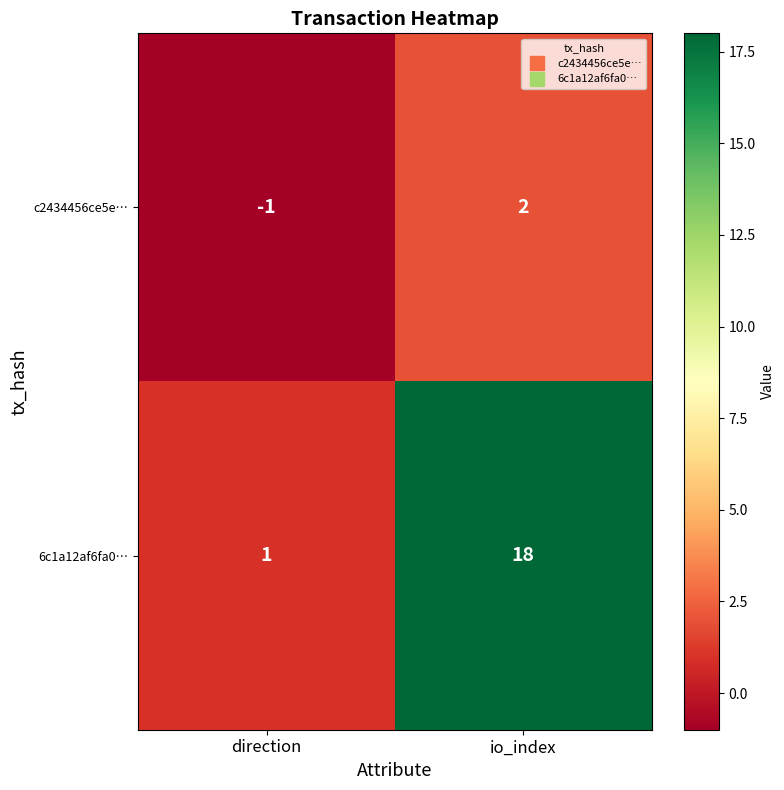

Which category has the highest value across all series?

io_index